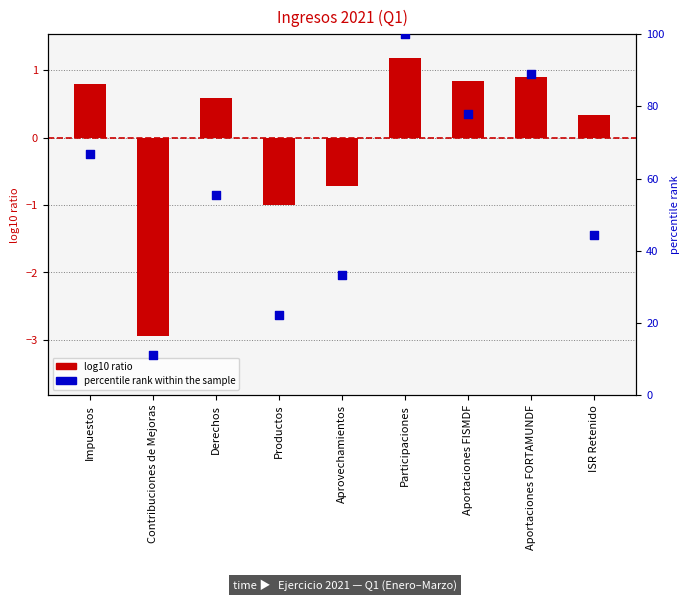

Which series reaches the minimum Y coordinate?

log10 ratio